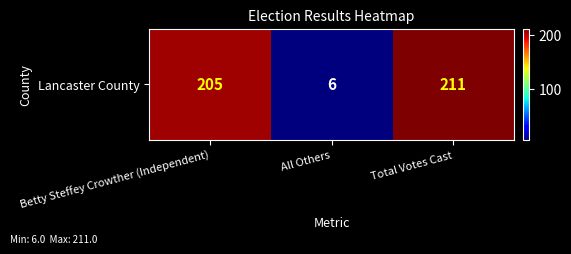

Which label corresponds to the largest value in the chart?

Total Votes Cast